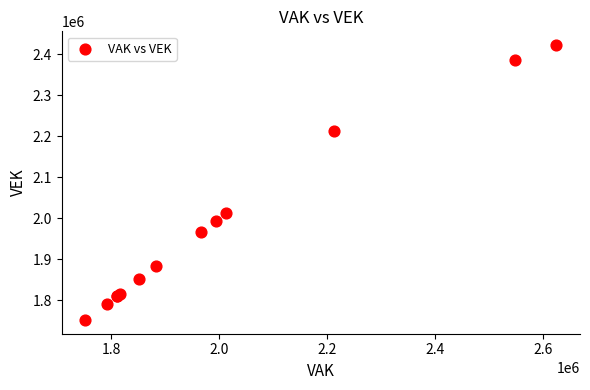

What Y value in the scatter plot is closest to 2087154?

2013570